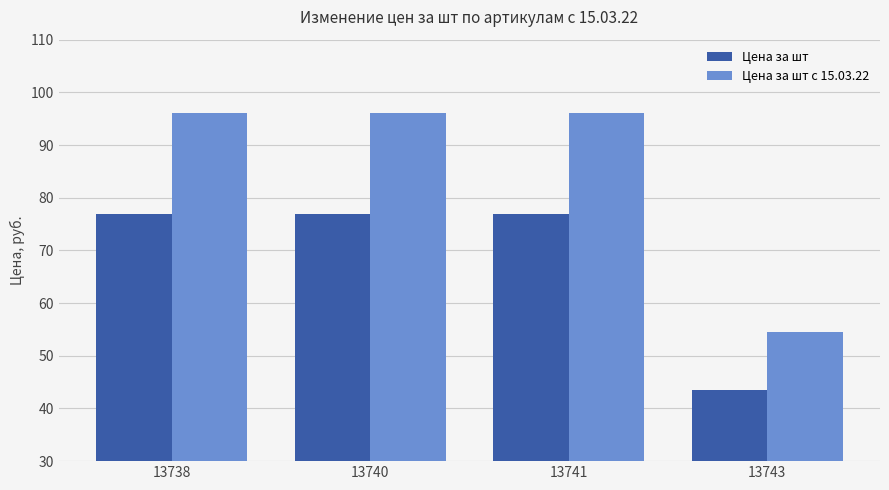

How many data points does each series have?

4